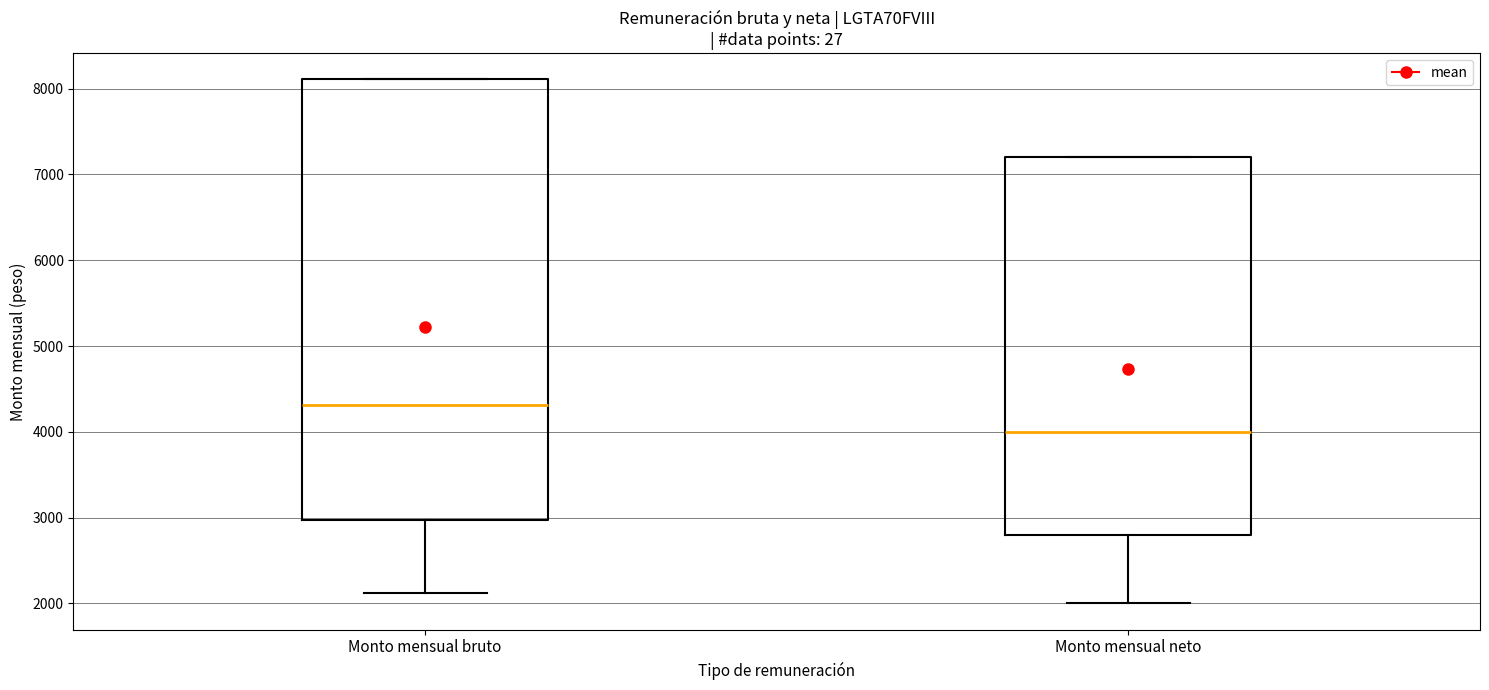

Which box is the tallest, from its lower edge to its upper edge?

Monto mensual bruto